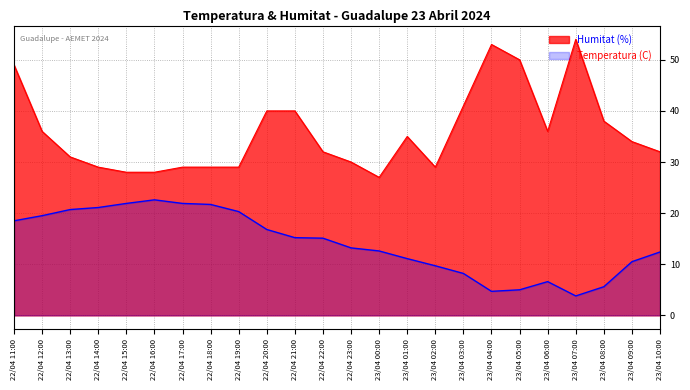

What is the minimum value for Temperatura (C)?

3.8